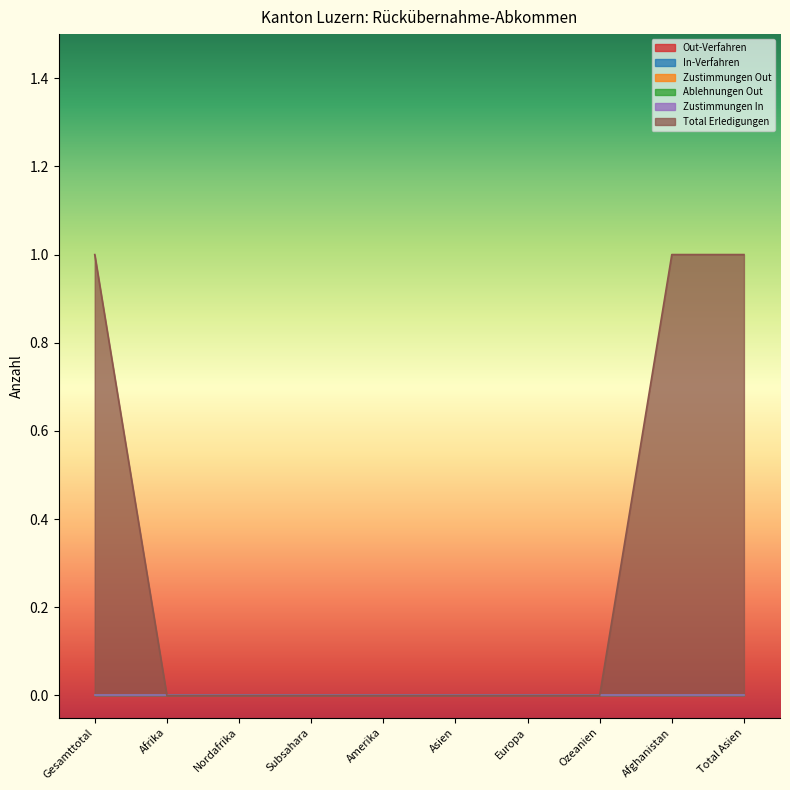

At Ozeanien, list the series in order from smallest to largest.

Out-Verfahren, In-Verfahren, Zustimmungen Out, Ablehnungen Out, Zustimmungen In, Total Erledigungen